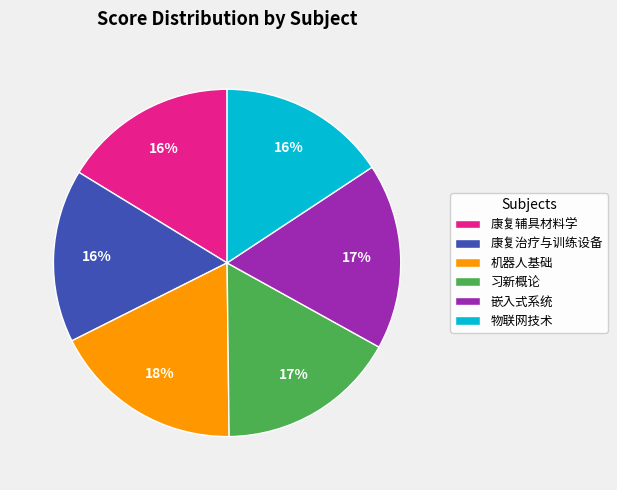

Does 机器人基础 represent more than half of the total?

No